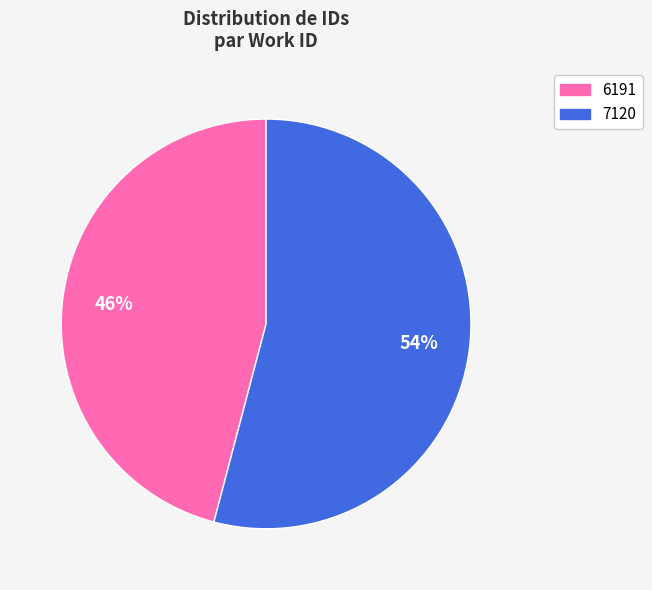

How many slices are in this pie chart?

2